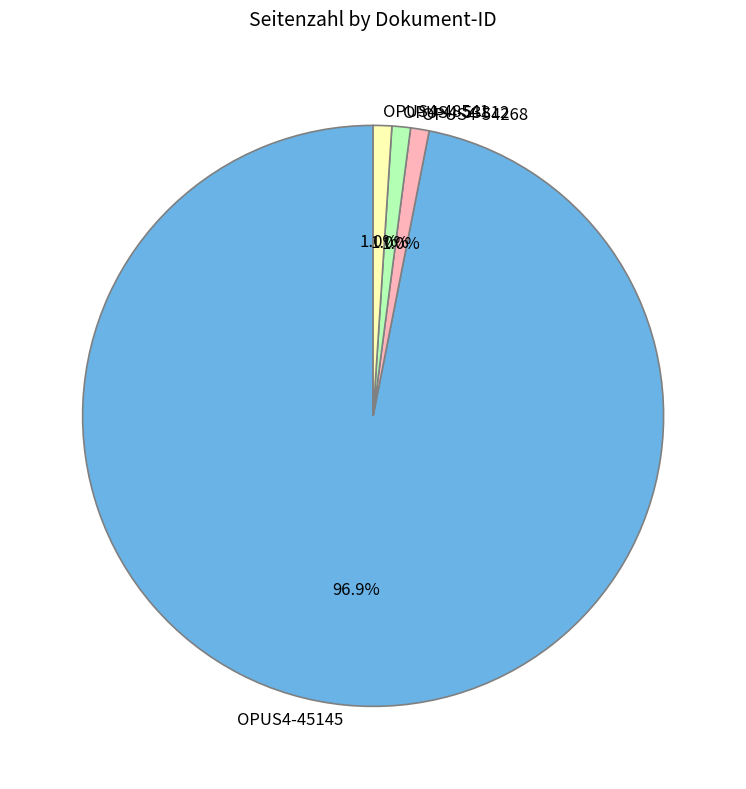

Which slice is the largest?

OPUS4-45145